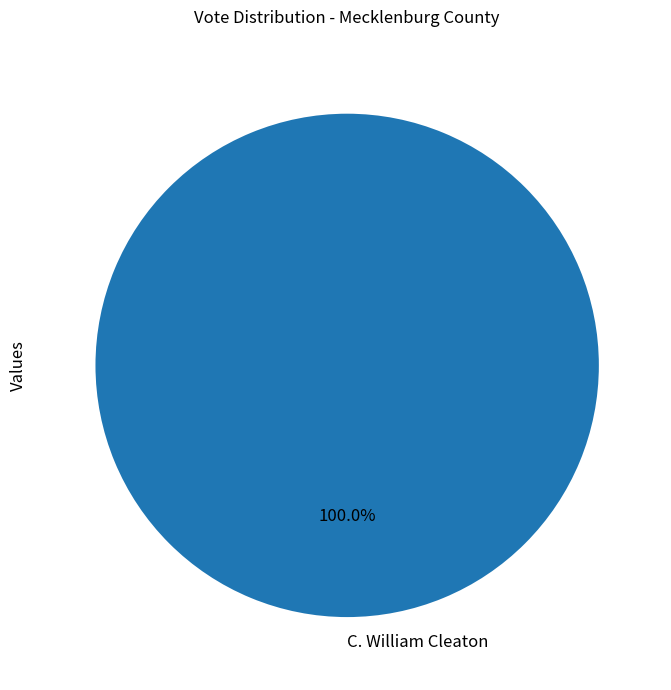

To the nearest percent, what portion does C. William Cleaton represent?

100%